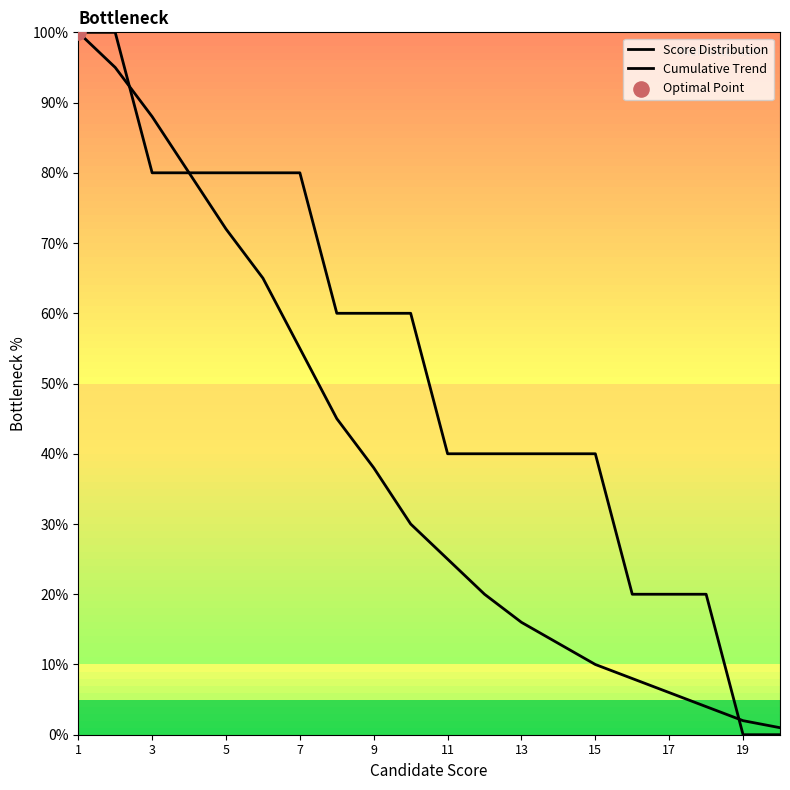

Which series has the widest spread of Y values?

Score Distribution